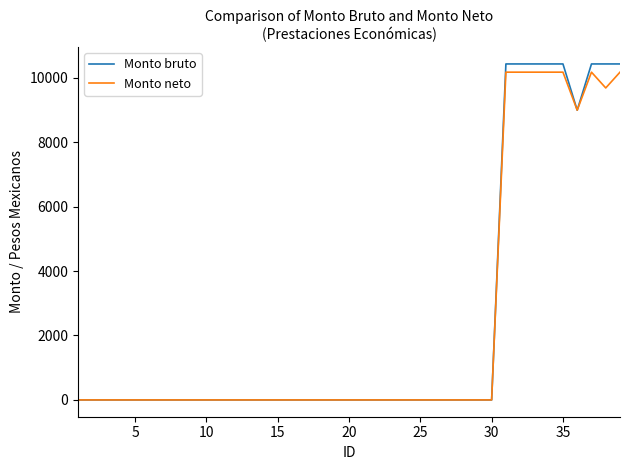

What is the difference between the maximum and second lowest values in the Monto neto series?

10170